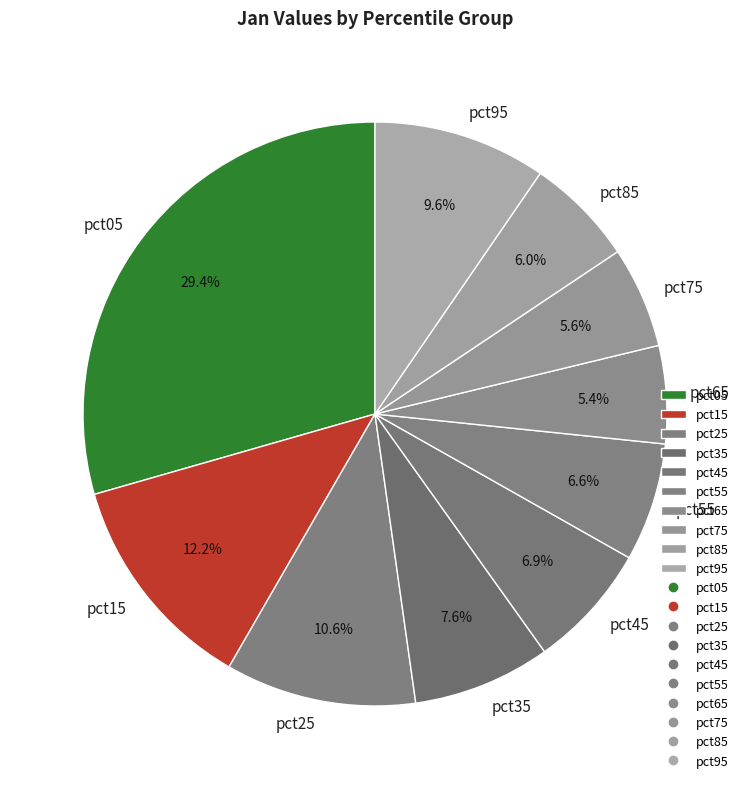

Is pct85 the majority of the pie?

No